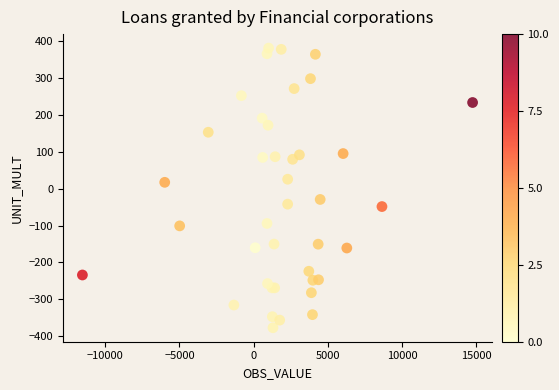

What Y value in the scatter plot is closest to 2?

17.4